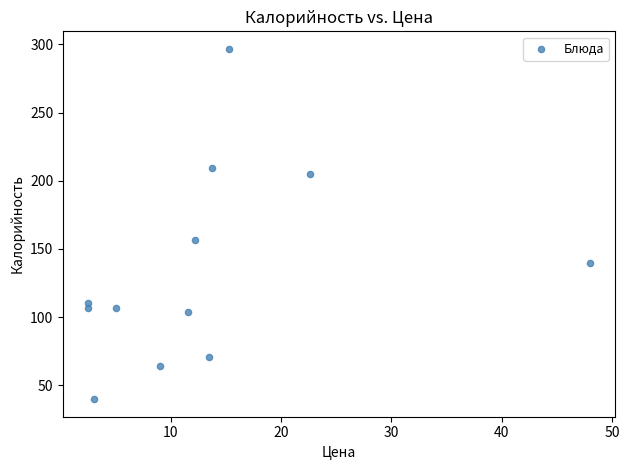

What is the range of X values (max minus min)?

45.5